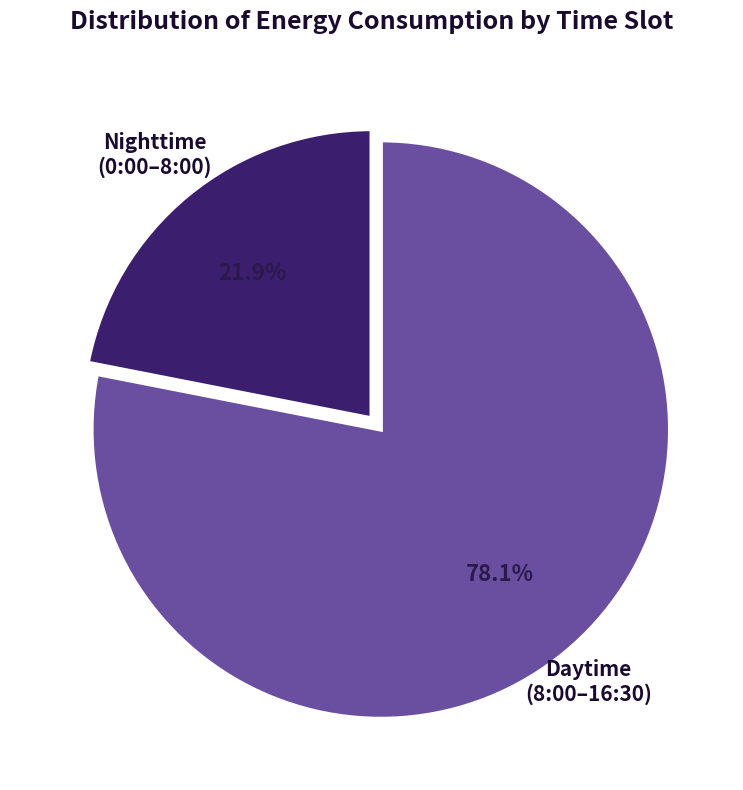

Does any single category account for the majority?

Yes